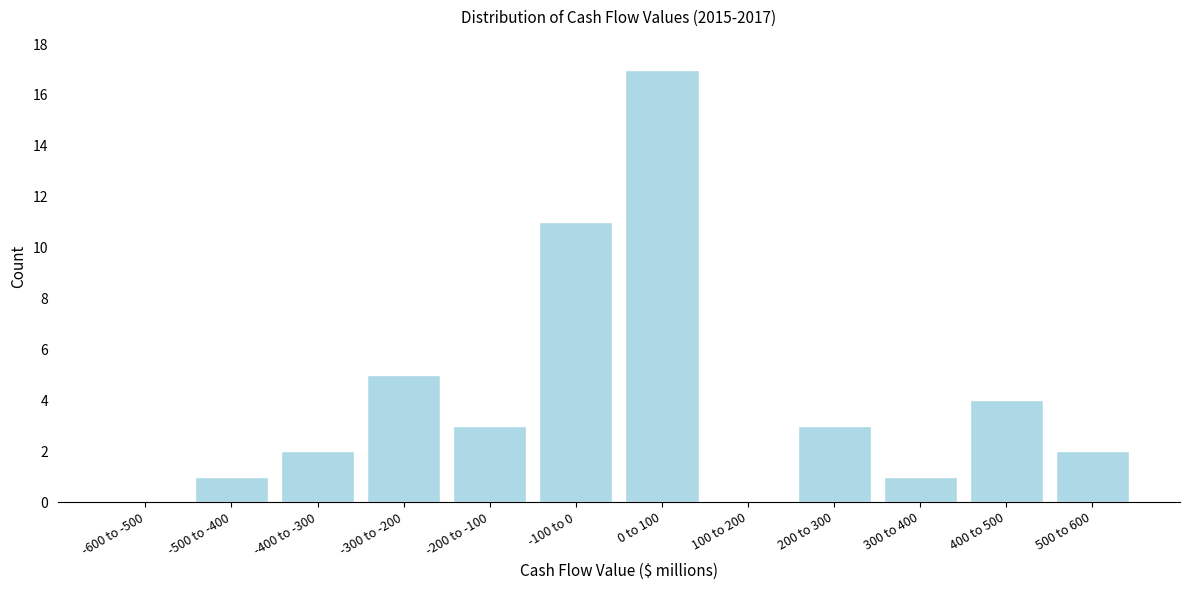

Reading right to left, what are all the values shown in this chart?

500 to 600=2	400 to 500=4	300 to 400=1	200 to 300=3	100 to 200=0	0 to 100=17	-100 to 0=11	-200 to -100=3	-300 to -200=5	-400 to -300=2	-500 to -400=1	-600 to -500=0